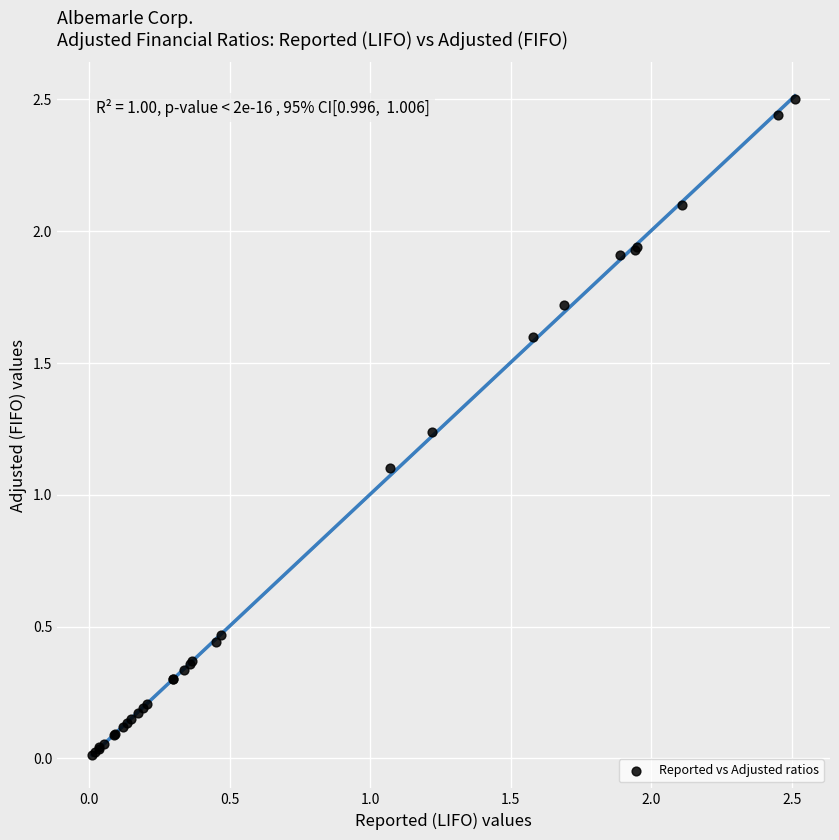

What Y value in the scatter plot is closest to 1?

1.1